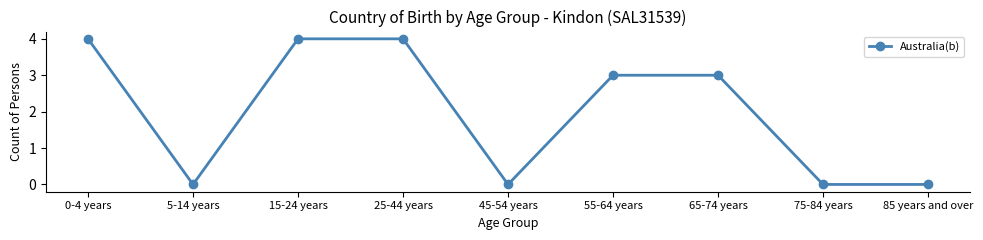

What is the difference between the maximum and minimum values?

4